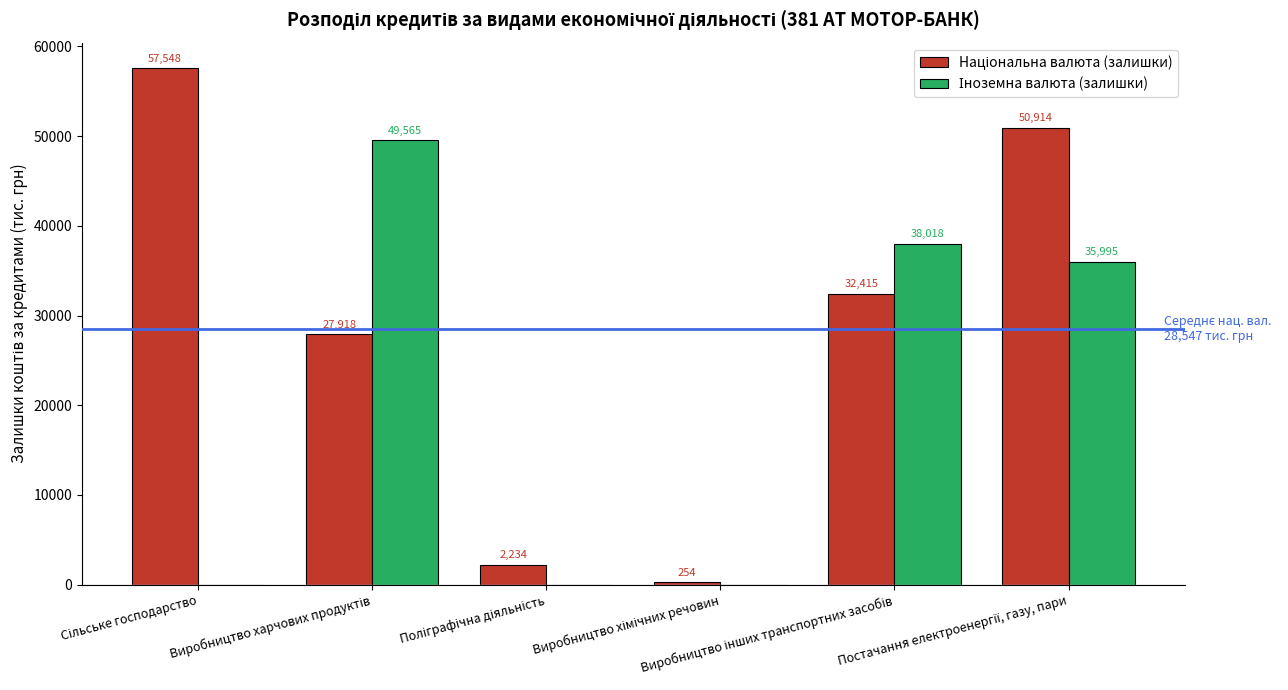

What is the maximum value shown in the chart?

57548.4